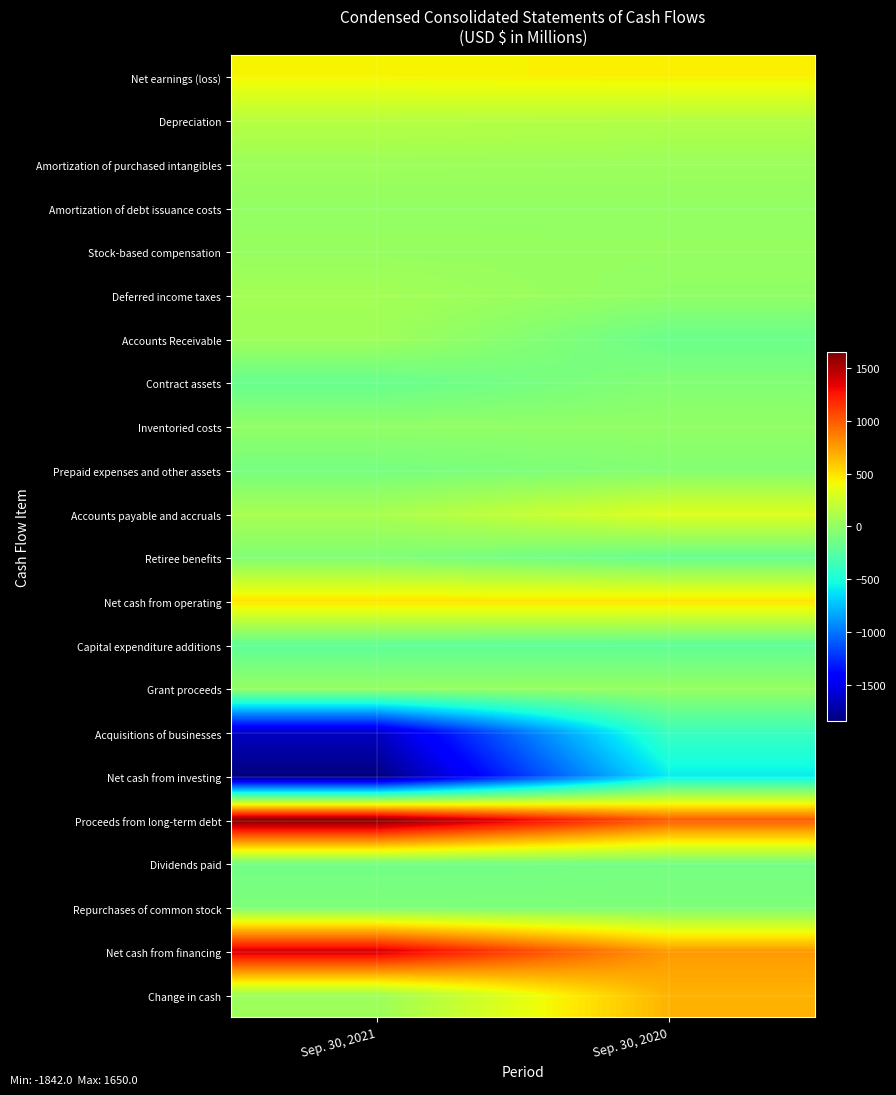

List the series in order of their peak value, highest first.

Proceeds from long-term debt, Net cash from financing, Change in cash, Net cash from operating, Net earnings (loss), Accounts payable and accruals, Depreciation, Deferred income taxes, Accounts Receivable, Amortization of purchased intangibles, Stock-based compensation, Grant proceeds, Amortization of debt issuance costs, Inventoried costs, Prepaid expenses and other assets, Contract assets, Retiree benefits, Repurchases of common stock, Dividends paid, Capital expenditure additions, Acquisitions of businesses, Net cash from investing